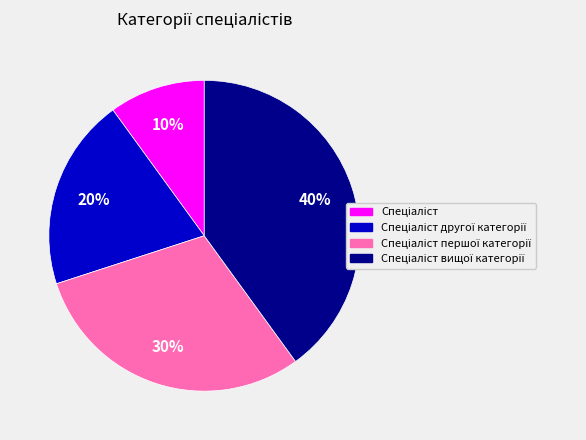

To the nearest percent, what is the difference between the largest and smallest slice percentages?

30%